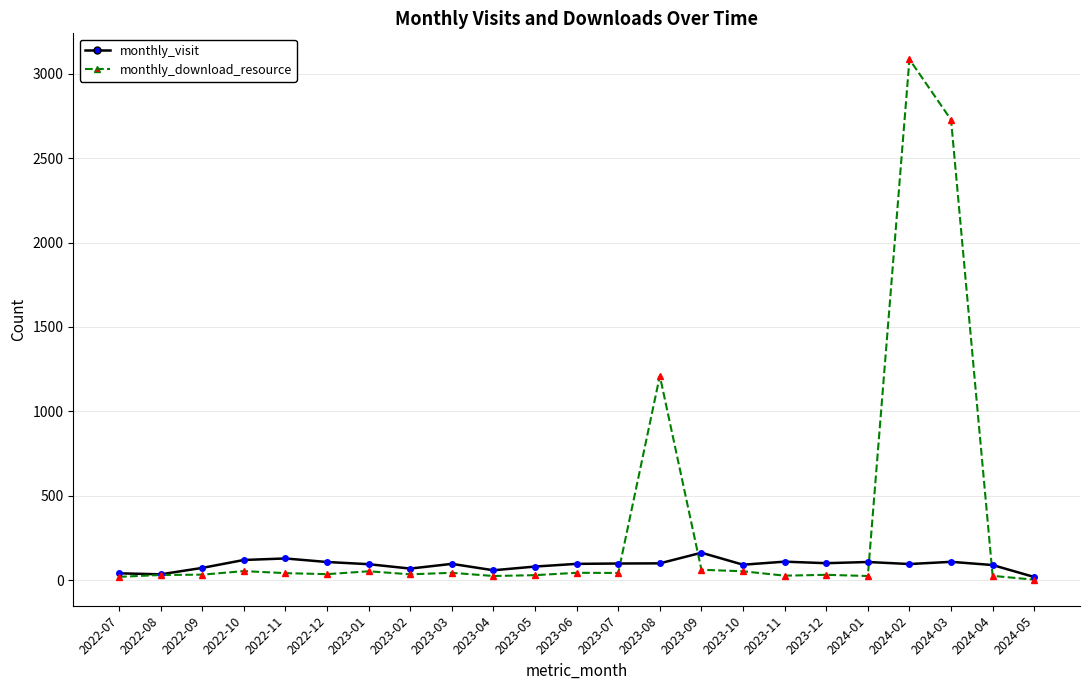

Rank the series by their maximum value, from lowest to highest.

monthly_visit, monthly_download_resource